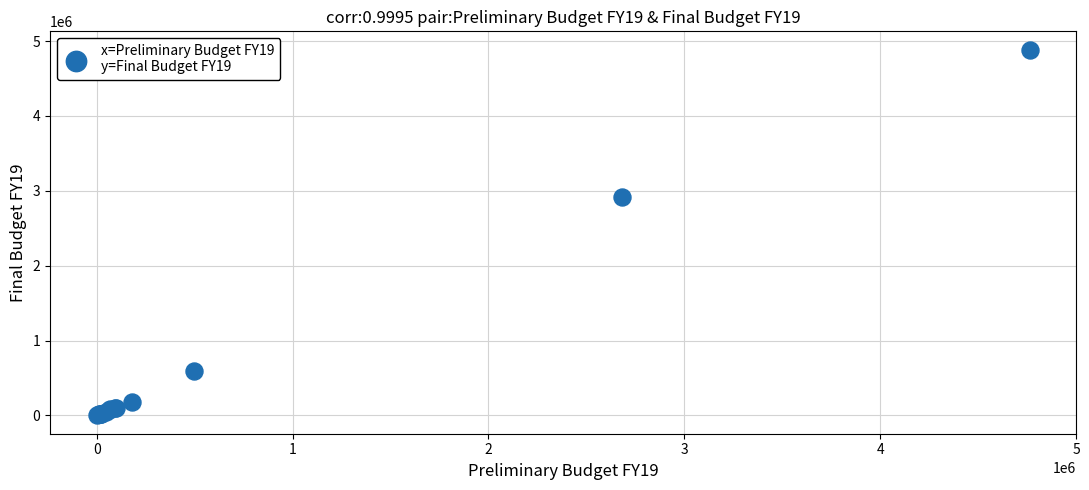

What Y value in the scatter plot is closest to 2443344?

2920298